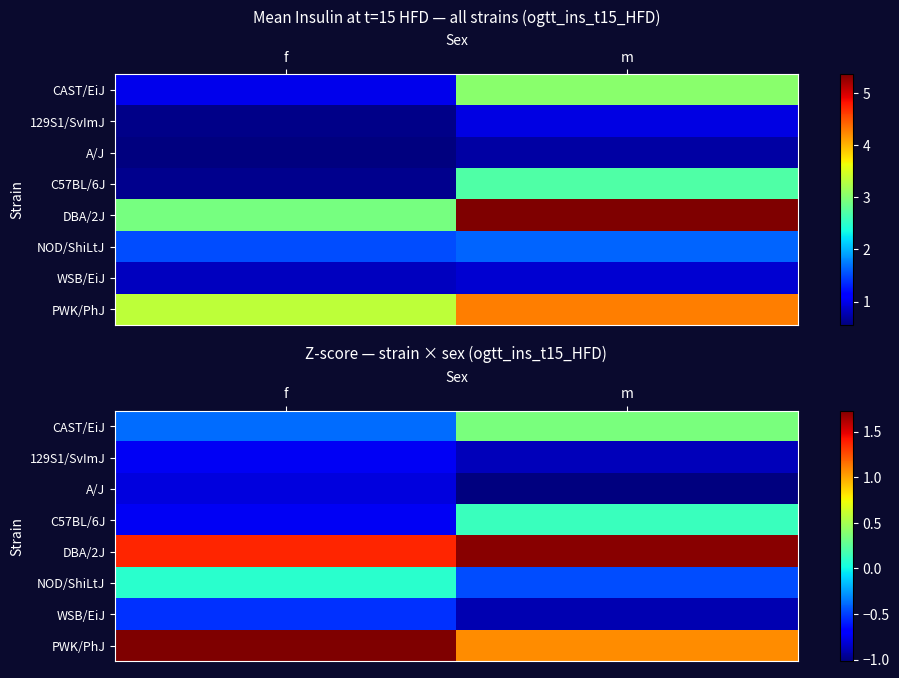

At which label does 129S1/SvImJ reach its peak?

f